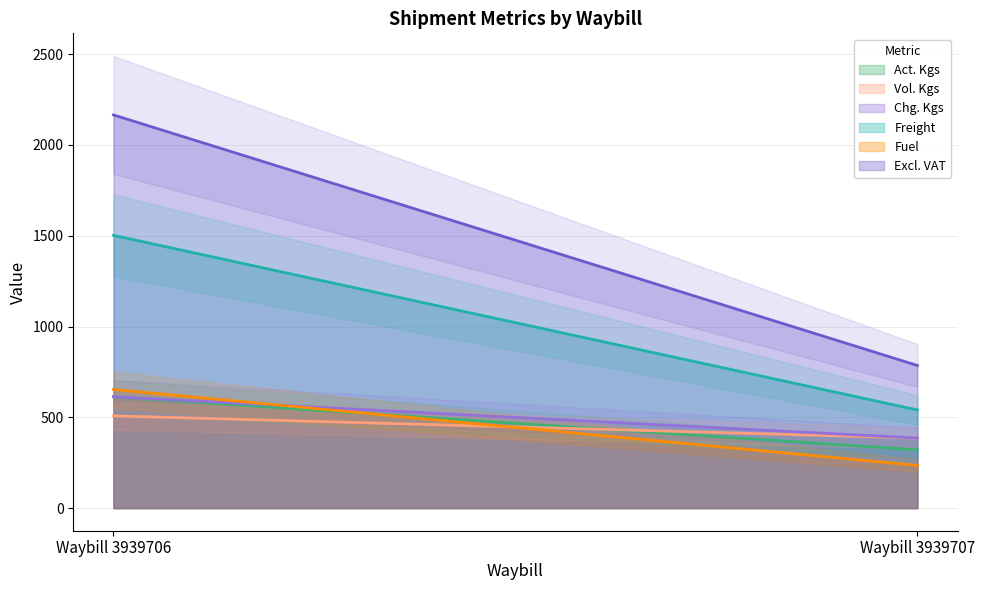

What value does the Freight series have at Waybill 3939707?

540.4